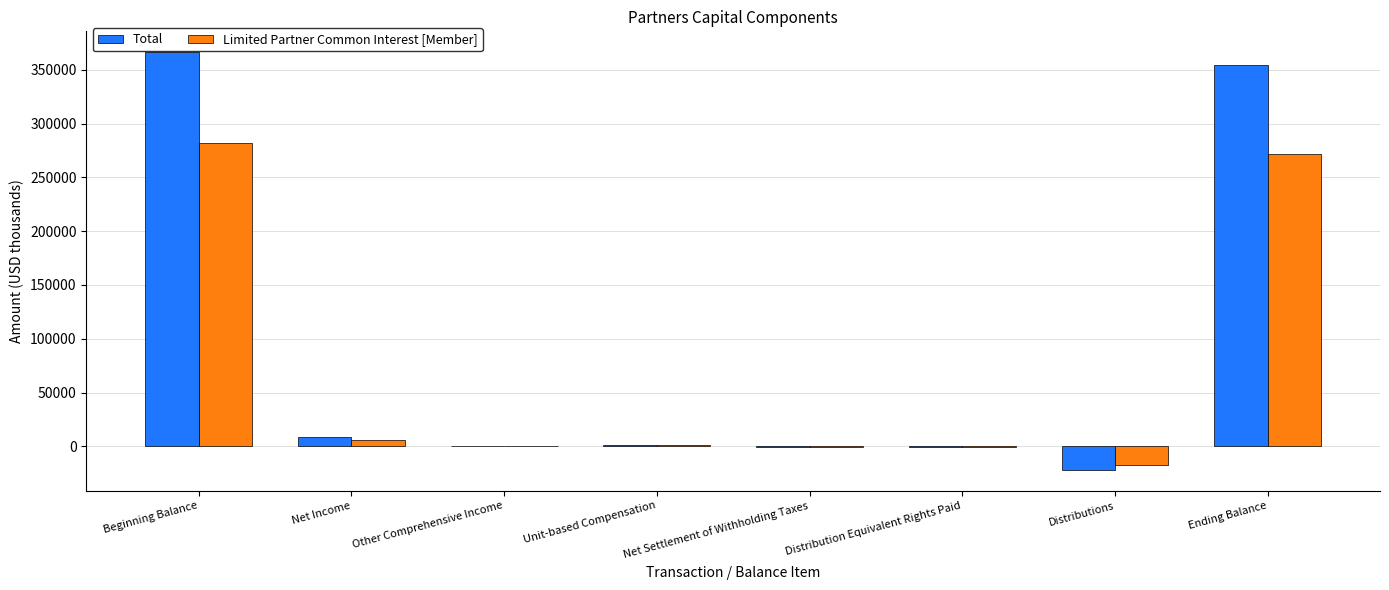

What is the greatest value displayed?

366426